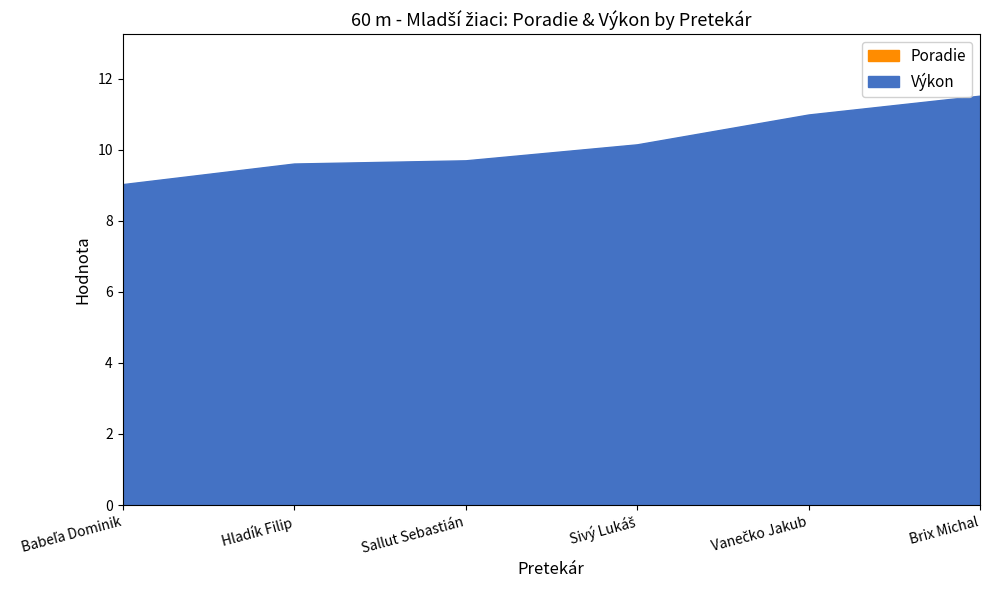

What is the difference between the Poradie values at Babeľa Dominik and Sivý Lukáš?

3.0